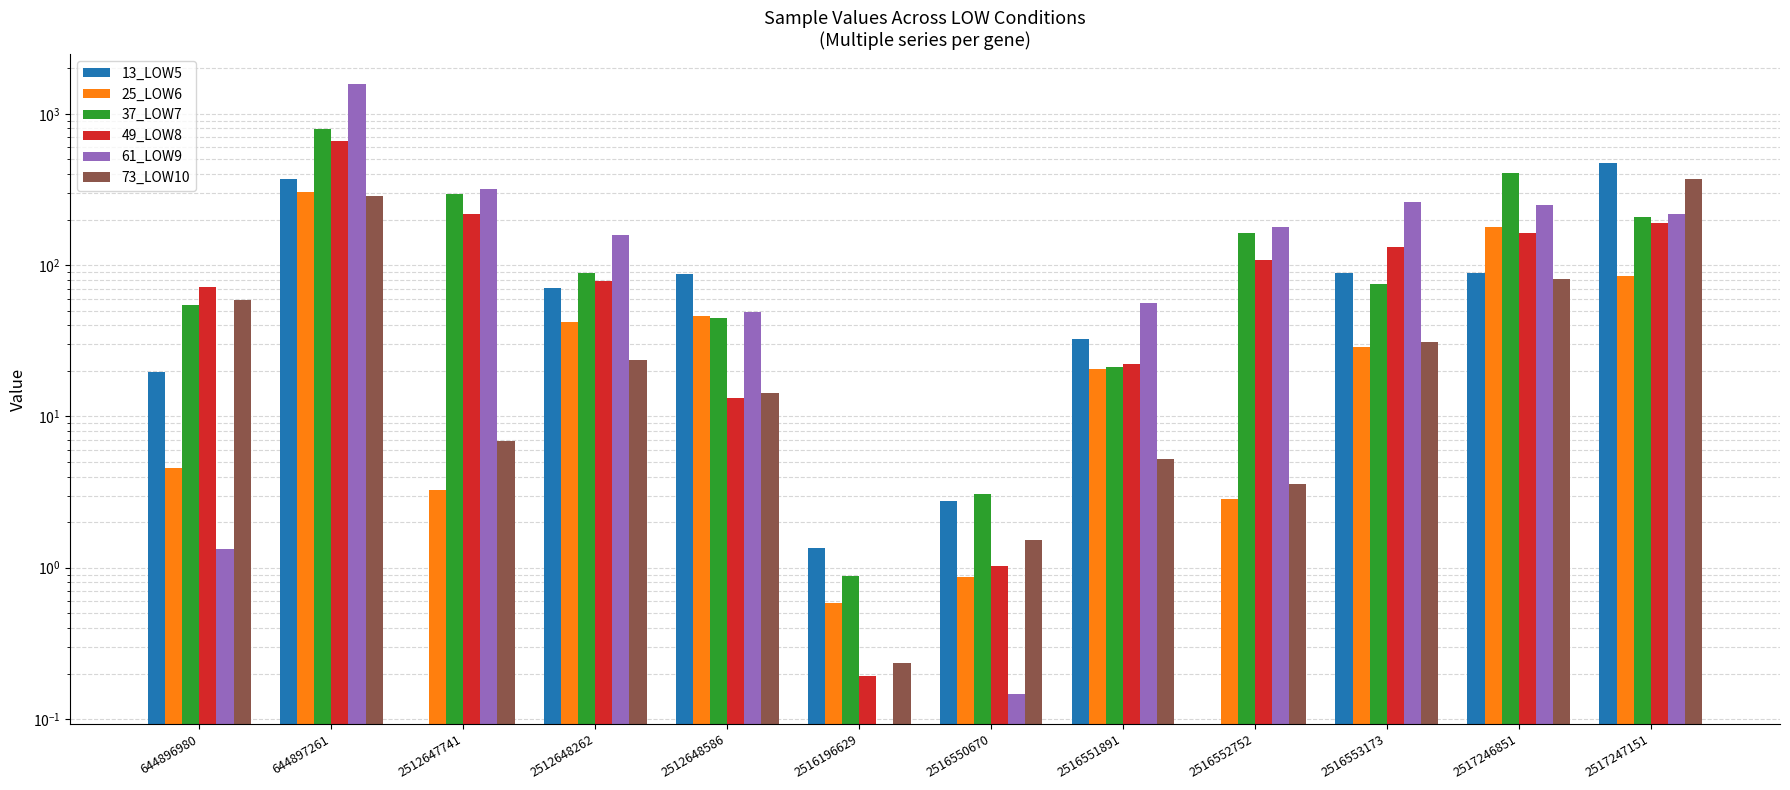

At how many categories does at least one series exceed 501?

1